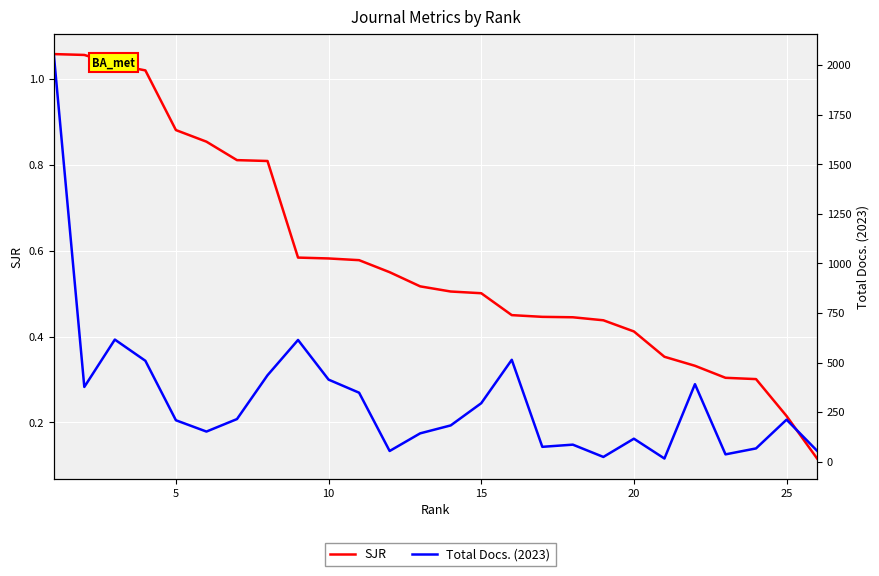

What are all the series names shown in the legend?

SJR, Total Docs. (2023)